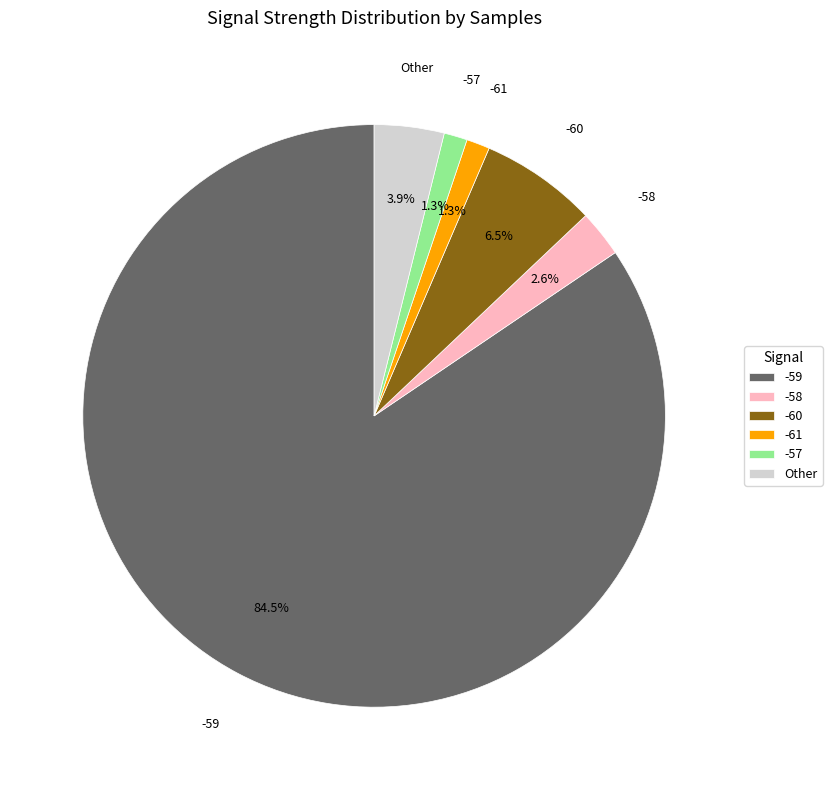

To the nearest percent, what is the average slice percentage?

17%